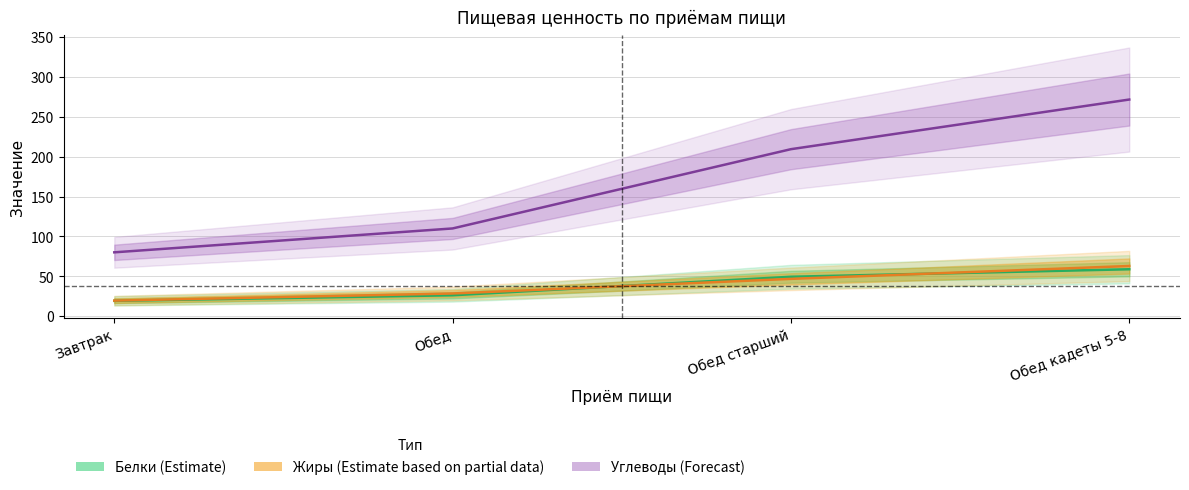

What is the average value of the Углеводы (Forecast) series?

167.7